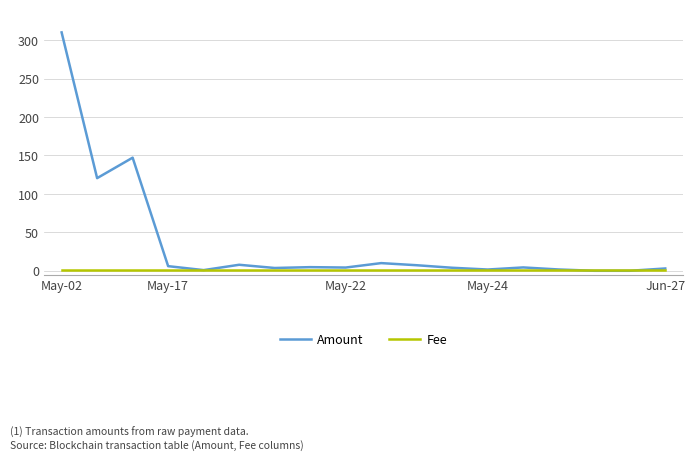

Rank the series by their maximum value, from highest to lowest.

Amount, Fee